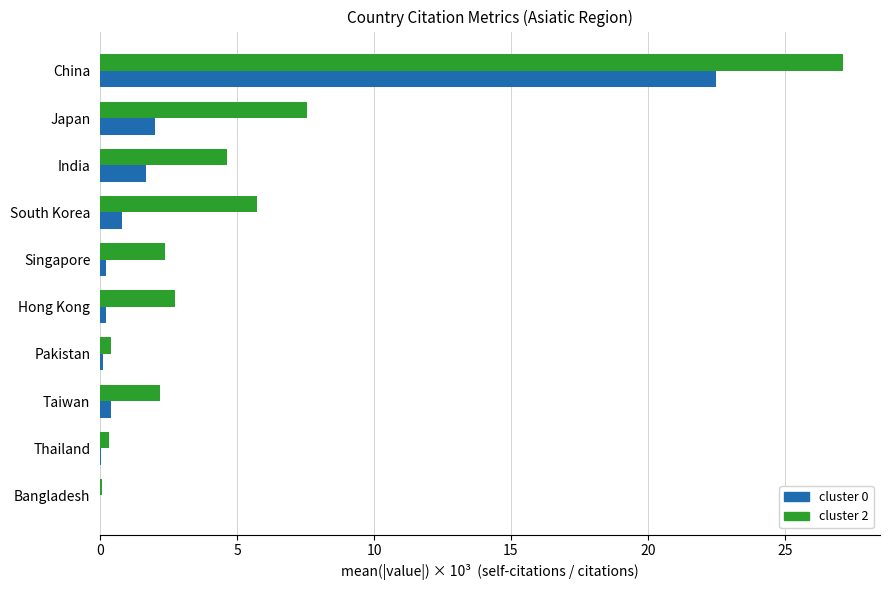

What is the greatest value displayed?

27.1